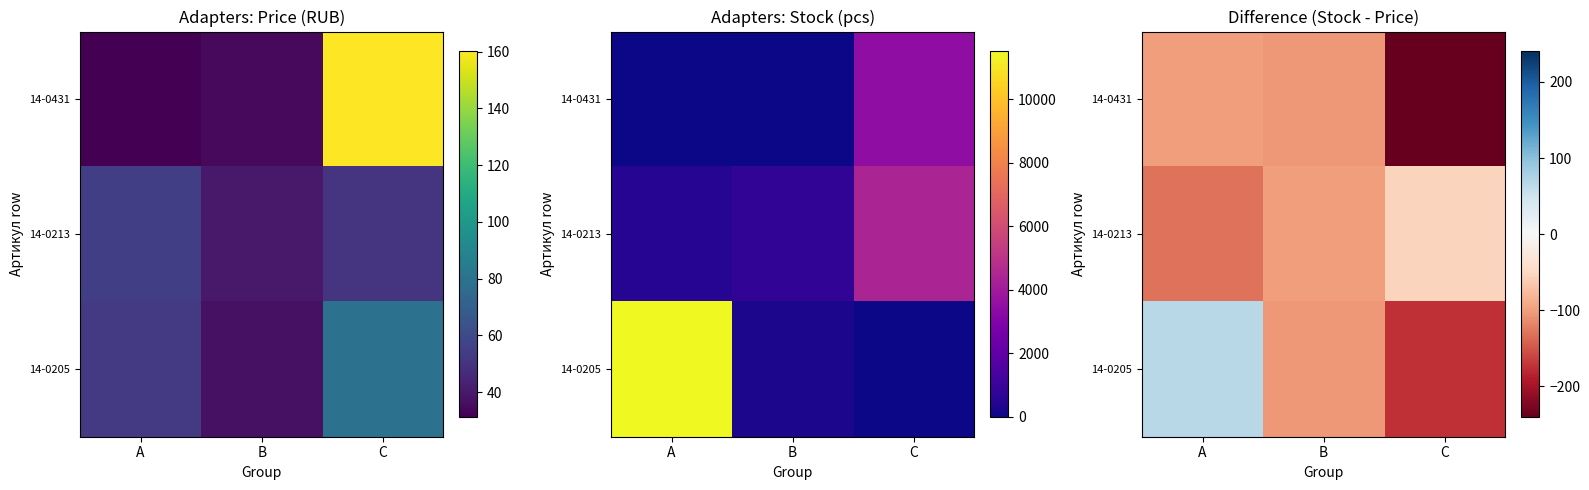

How many values in the 14-0213 series are below -100?

2